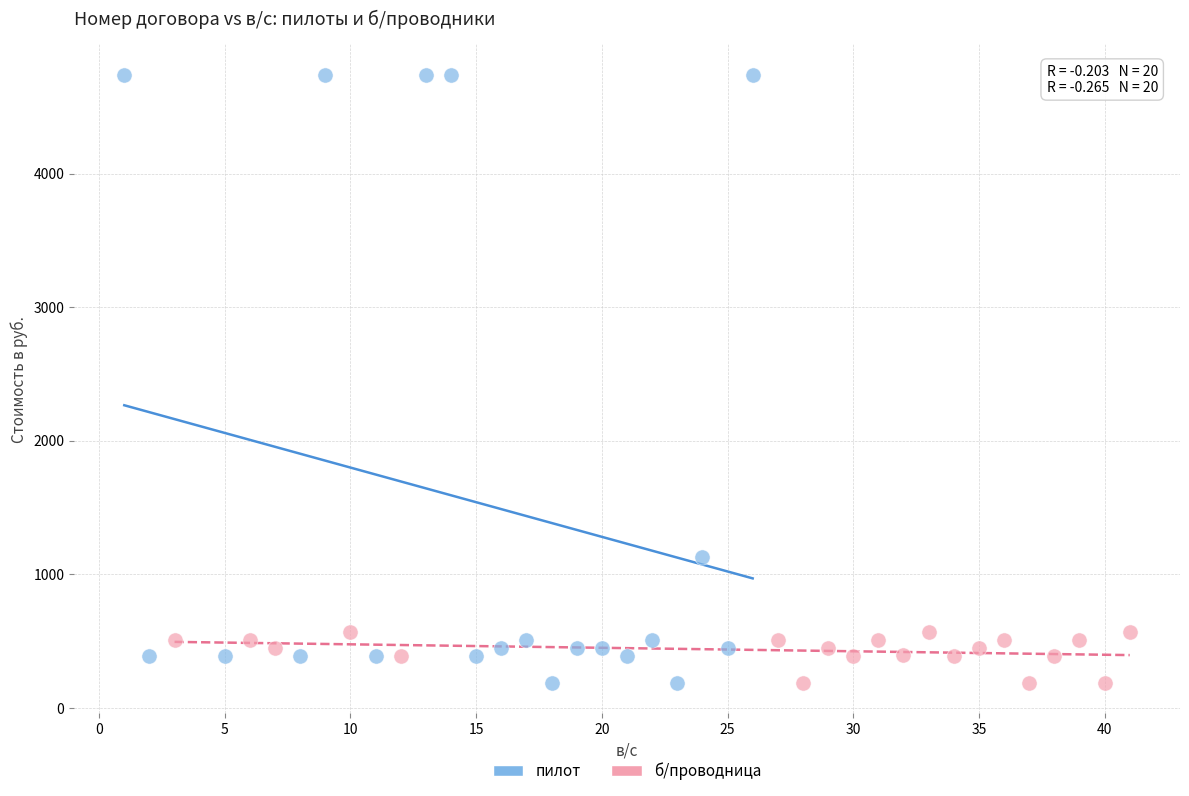

Which series has the widest spread of Y values?

пилот